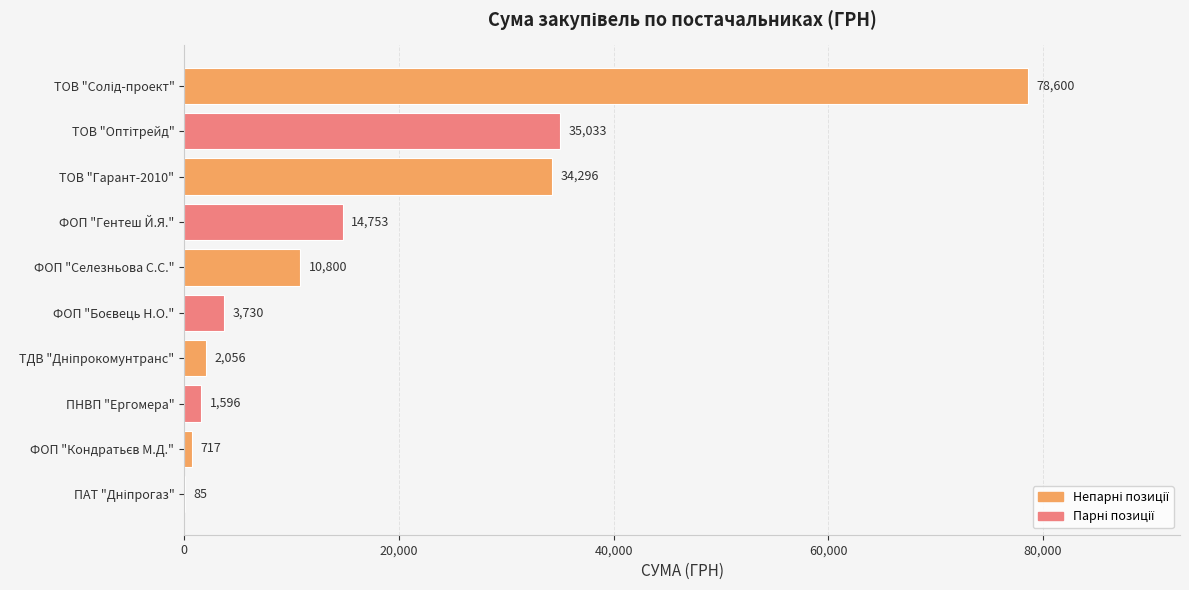

The value at ТОВ "Гарант-2010" is 34296.0. True or false?

True